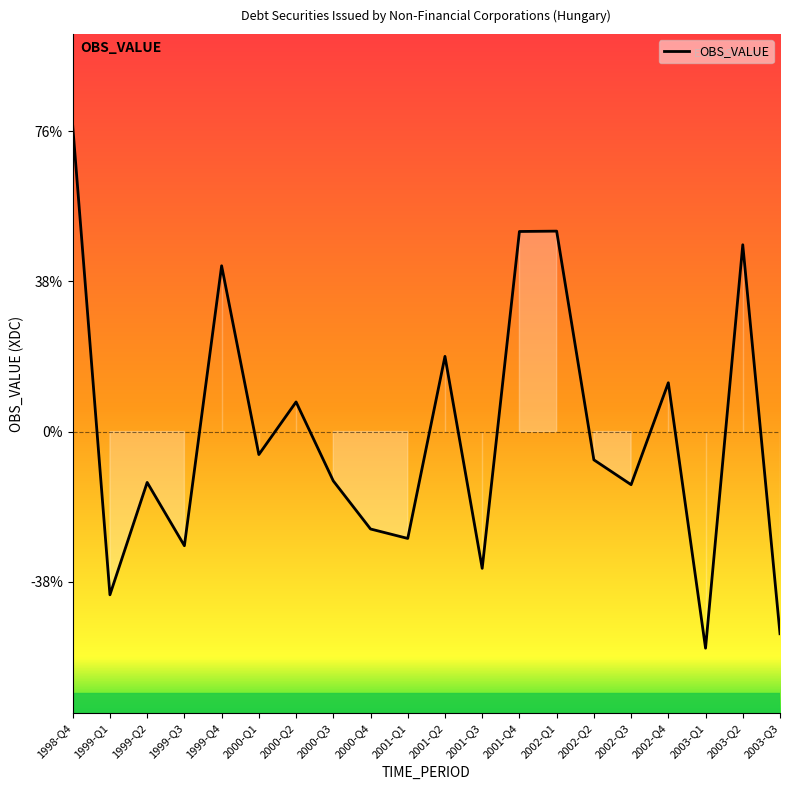

Does the chart have visible grid lines?

No